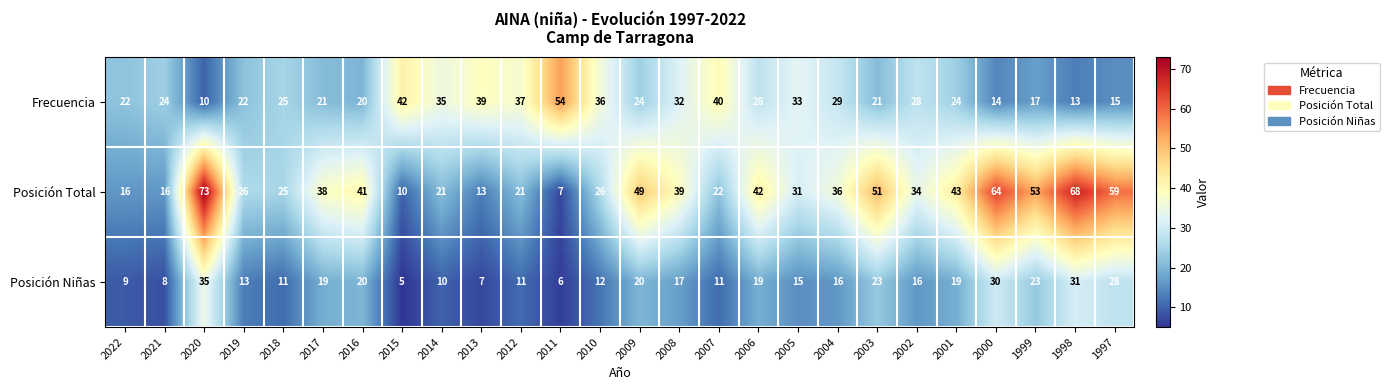

Which series has the largest total across all categories?

Posición Total